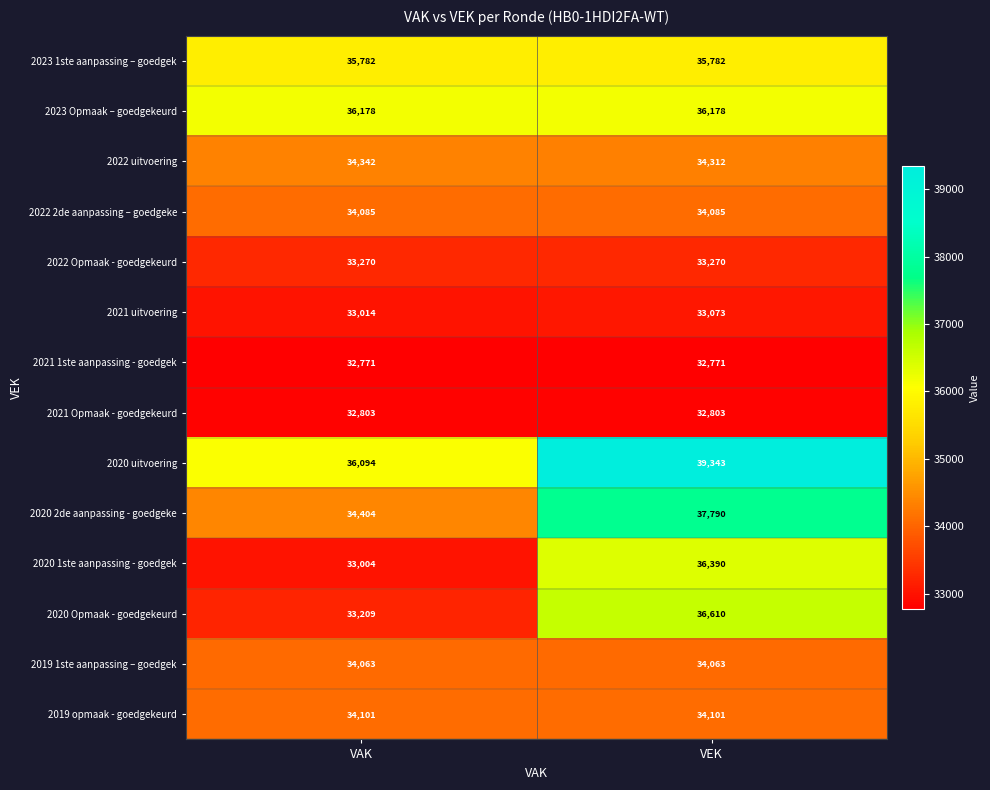

What is the sum of all 2023 1ste aanpassing – goedgek values?

71564